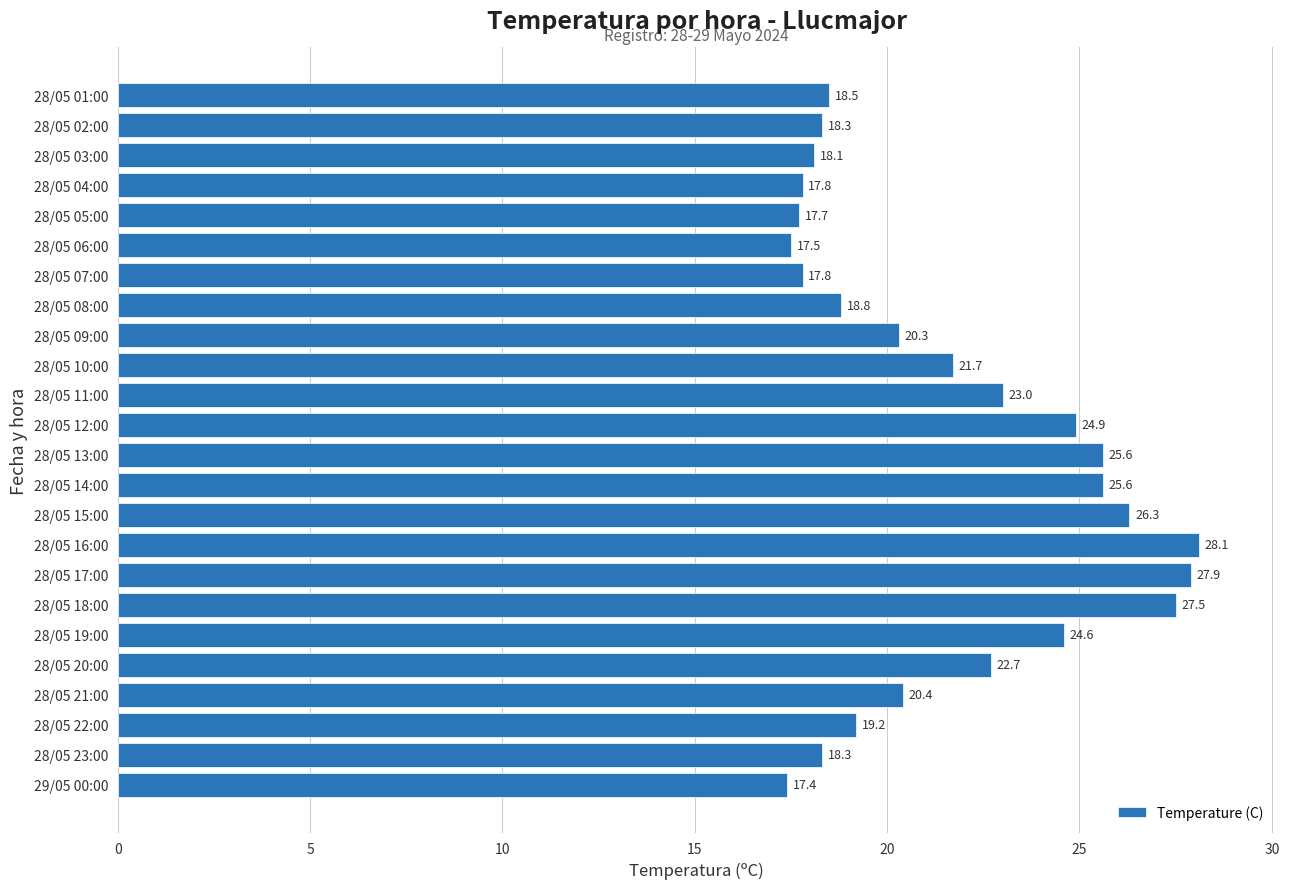

Reading top to bottom, transcribe all the data shown in this chart.

28/05 01:00=18.5	28/05 02:00=18.3	28/05 03:00=18.1	28/05 04:00=17.8	28/05 05:00=17.7	28/05 06:00=17.5	28/05 07:00=17.8	28/05 08:00=18.8	28/05 09:00=20.3	28/05 10:00=21.7	28/05 11:00=23.0	28/05 12:00=24.9	28/05 13:00=25.6	28/05 14:00=25.6	28/05 15:00=26.3	28/05 16:00=28.1	28/05 17:00=27.9	28/05 18:00=27.5	28/05 19:00=24.6	28/05 20:00=22.7	28/05 21:00=20.4	28/05 22:00=19.2	28/05 23:00=18.3	29/05 00:00=17.4